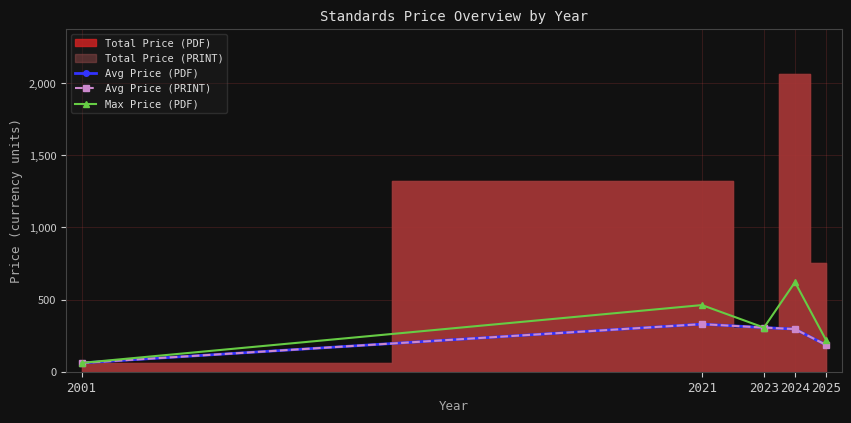

What is the total value across all series at 2021?

1122.0